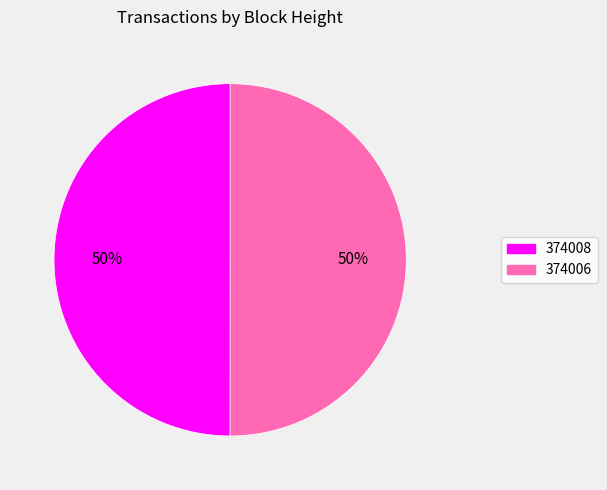

To the nearest percent, what is the average slice percentage?

50%